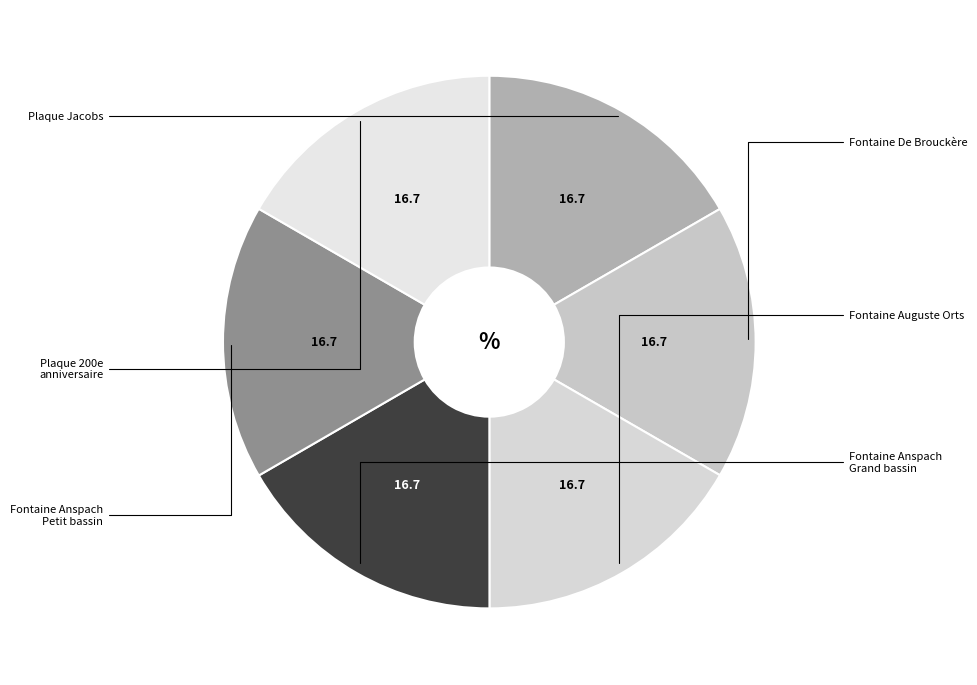

What is the smallest slice in the pie chart?

Plaque commémorative 200e anniversaire